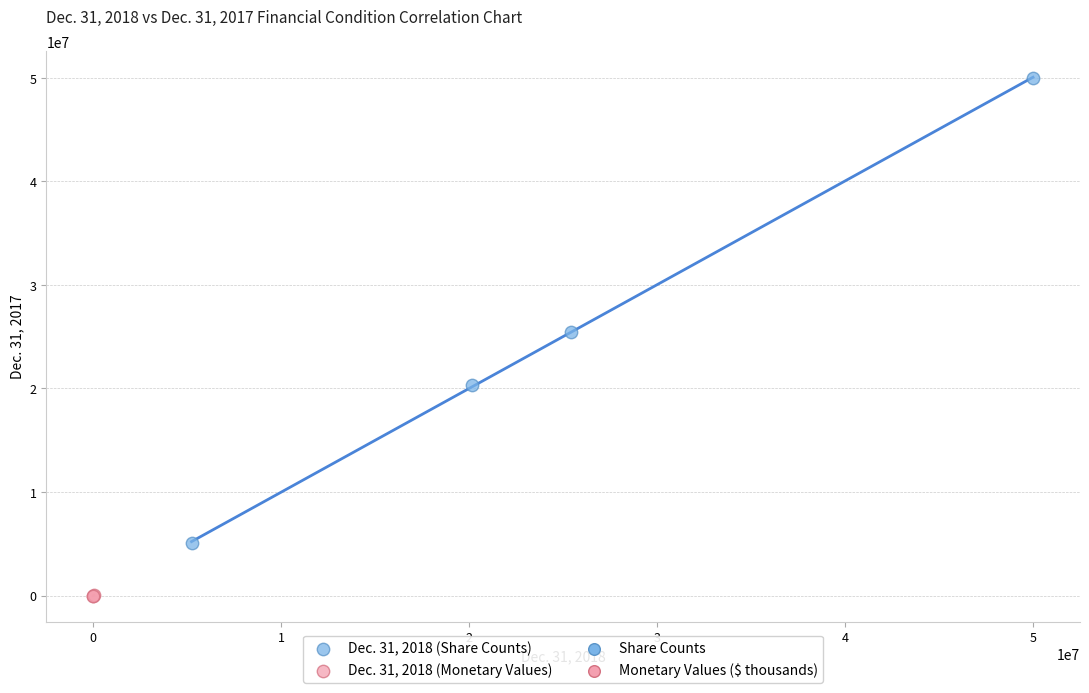

Which series contains the lowest Y value?

Dec. 31, 2018 (Monetary Values)